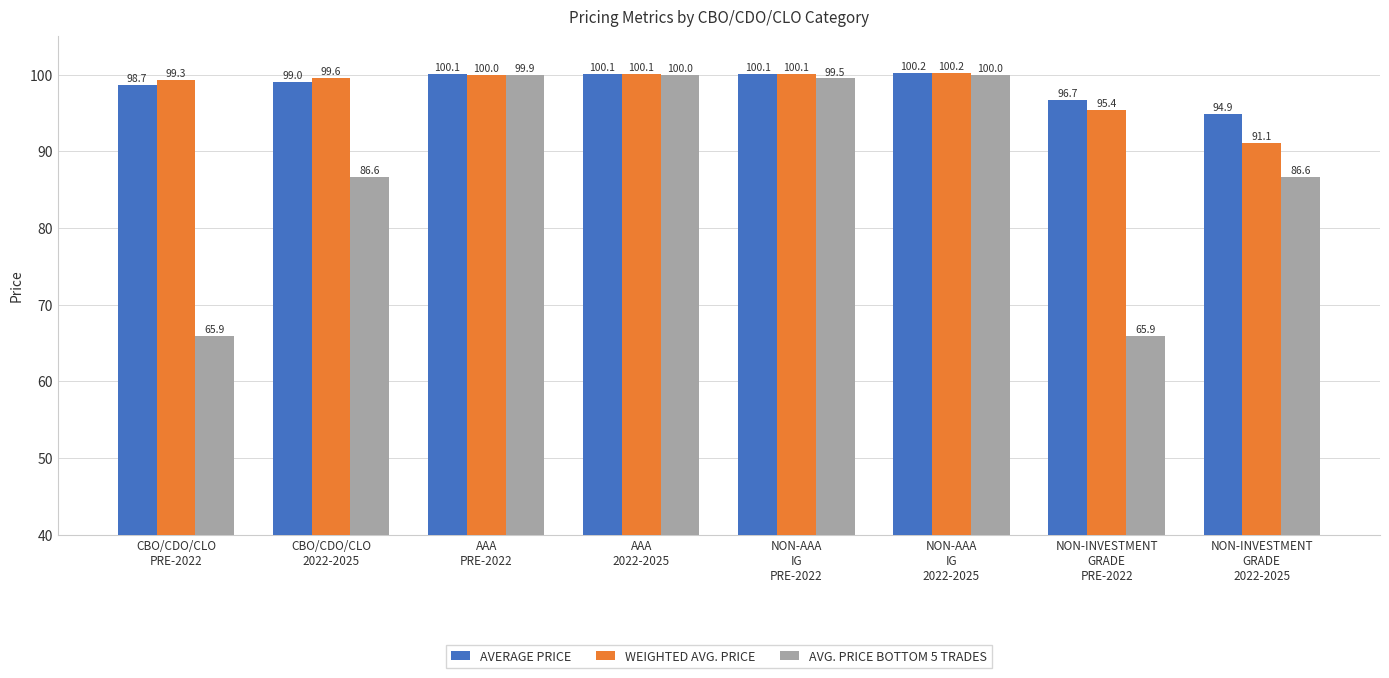

Which series changed the most between AAA
2022-2025 and NON-AAA
IG
PRE-2022?

AVG. PRICE BOTTOM 5 TRADES